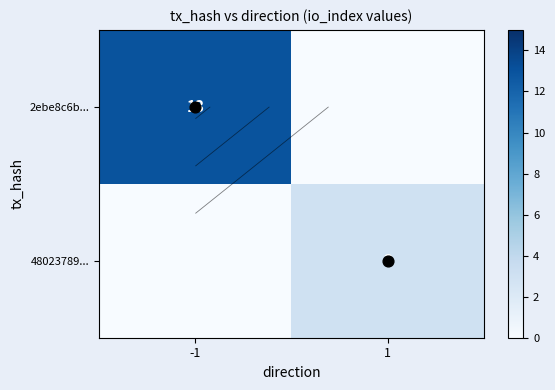

List the series in order of their overall mean, highest first.

2ebe8c6b..., 48023789...